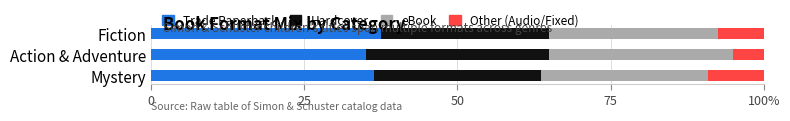

At which label does Trade Paperback reach its minimum?

Action & Adventure